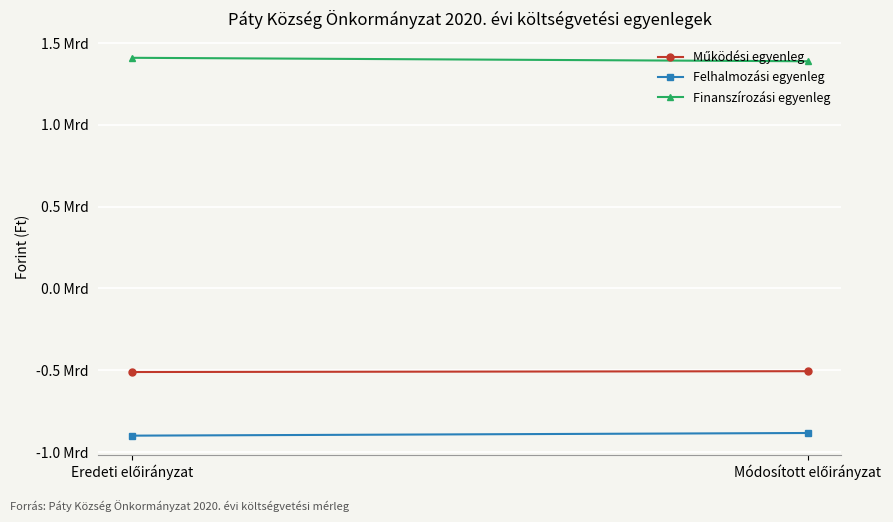

Reading right to left, list all the values displayed in this chart.

Működési egyenleg: Módosított előirányzat=-505483849	Eredeti előirányzat=-510501162
Felhalmozási egyenleg: Módosított előirányzat=-883176351	Eredeti előirányzat=-899402888
Finanszírozási egyenleg: Módosított előirányzat=1388660200	Eredeti előirányzat=1409904050